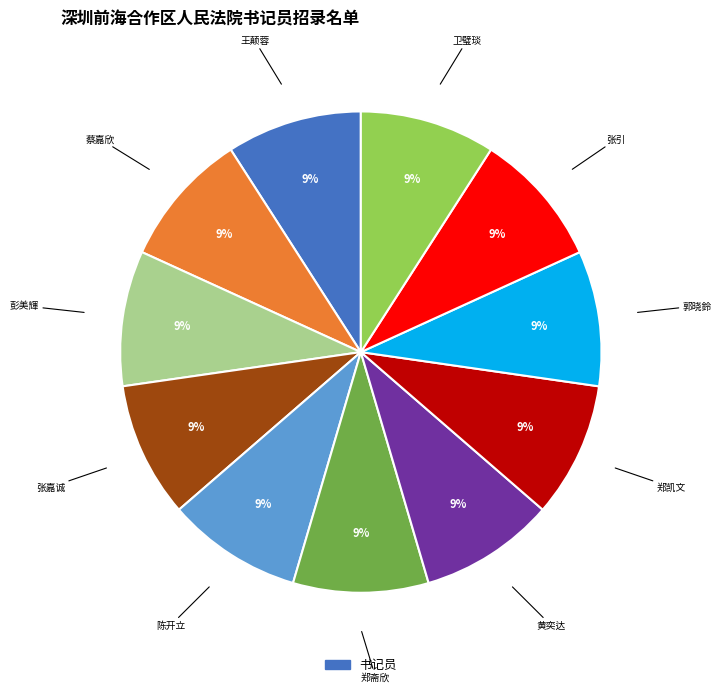

Is there a majority slice in this chart?

No